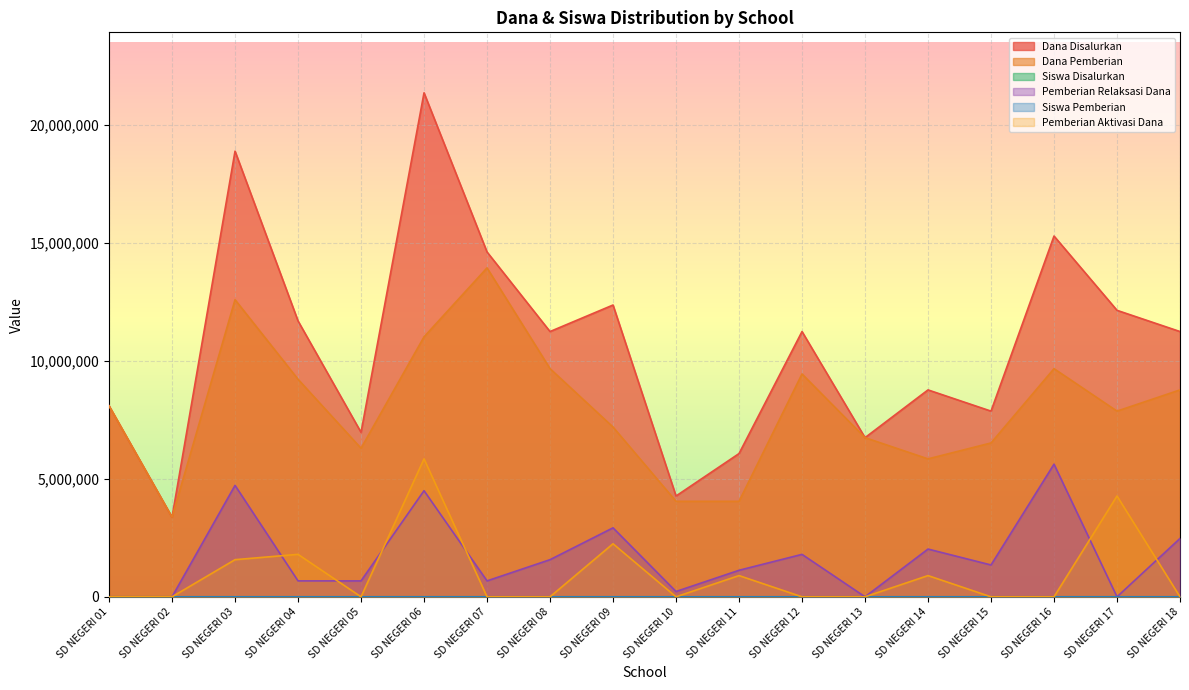

How many lines are shown in the chart?

6